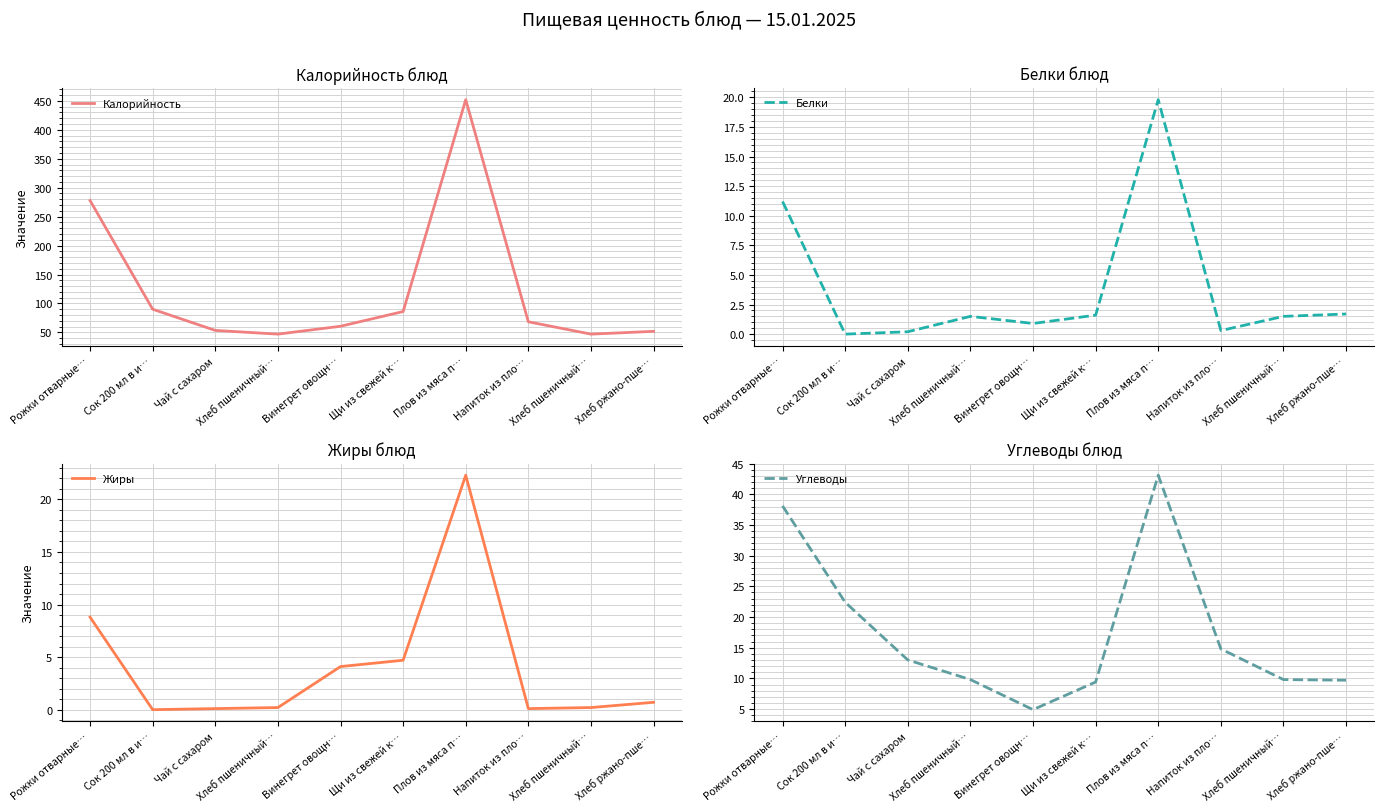

At which category does the chart reach its minimum across all series?

Сок 200 мл в и…